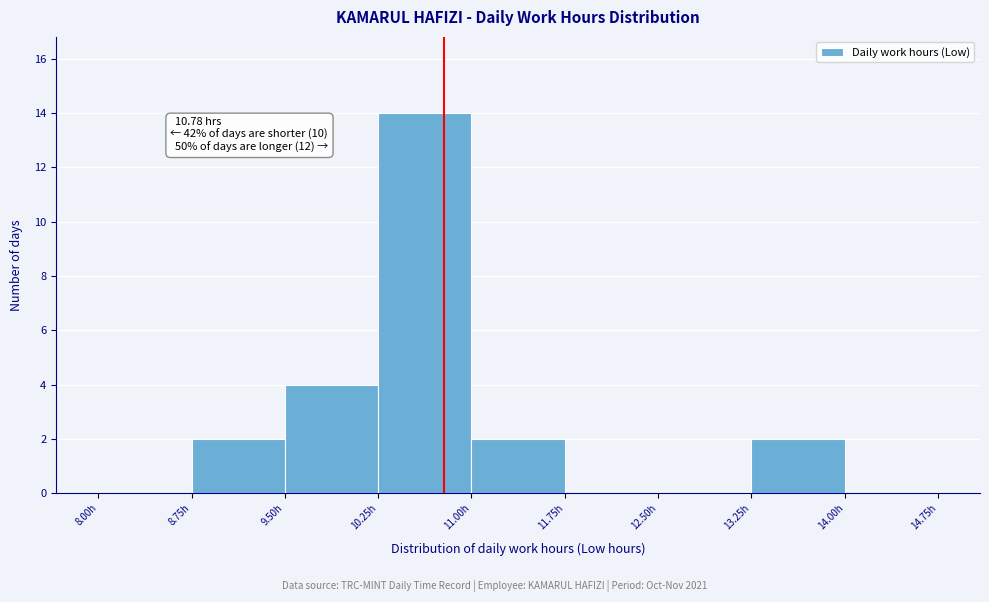

Over which range of the x-axis is the bar tallest?

10.25 to 11.00